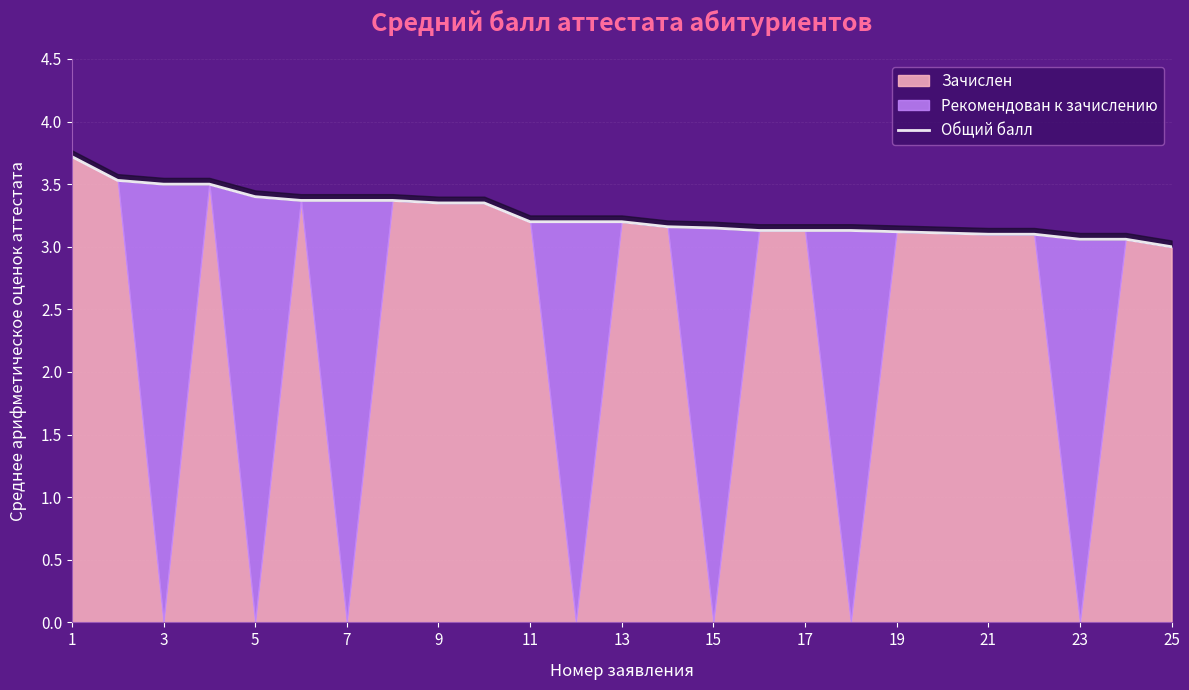

The value at 17 is 3.1. True or false?

True